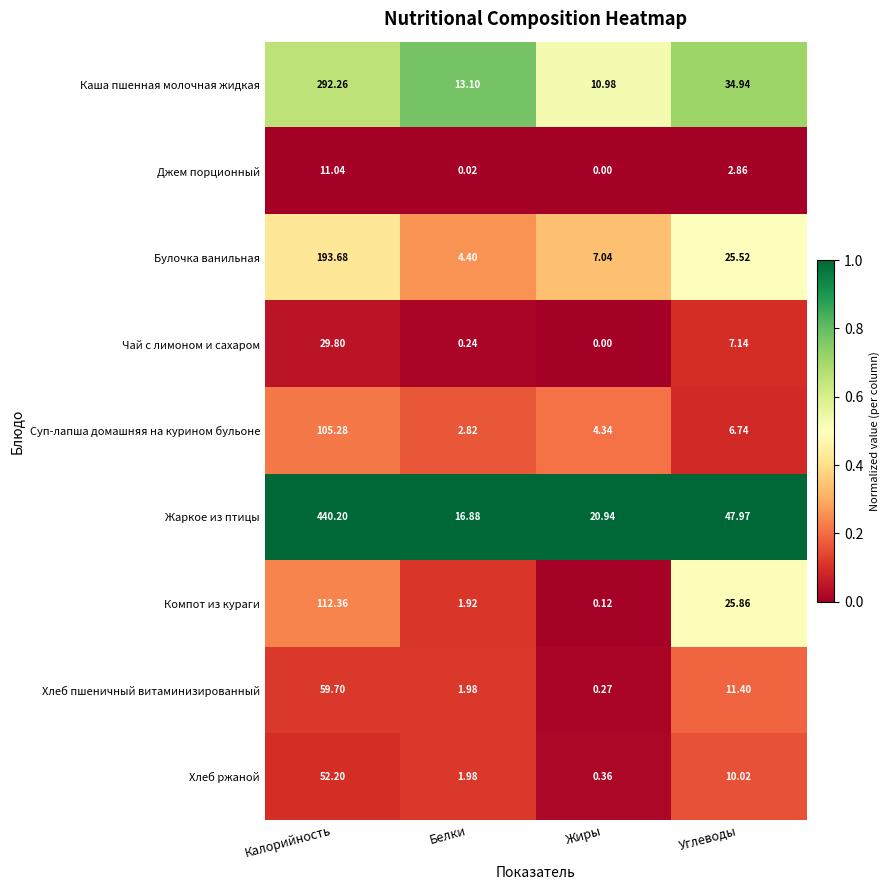

List the labels in order of Жаркое из птицы value, smallest first.

Белки, Жиры, Углеводы, Калорийность